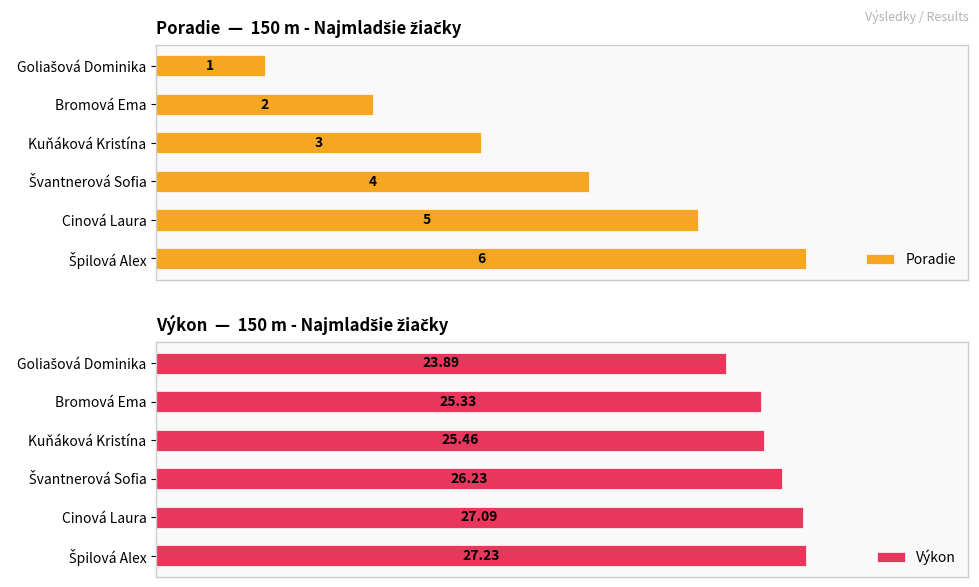

Where is Výkon nearest to the value 25?

Bromová Ema